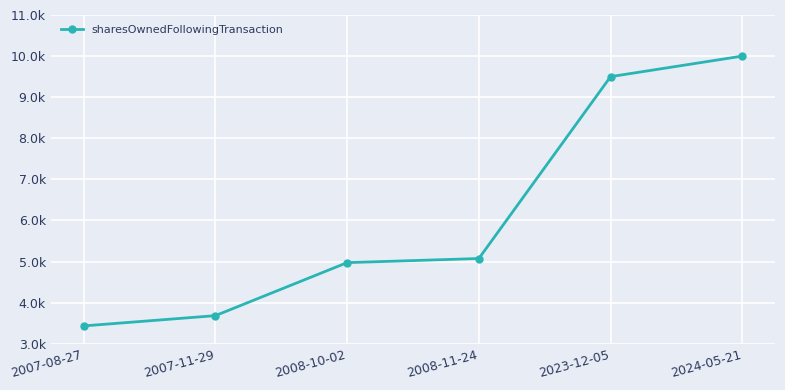

What is the change in value from 2007-08-27 to 2008-10-02?

+1540